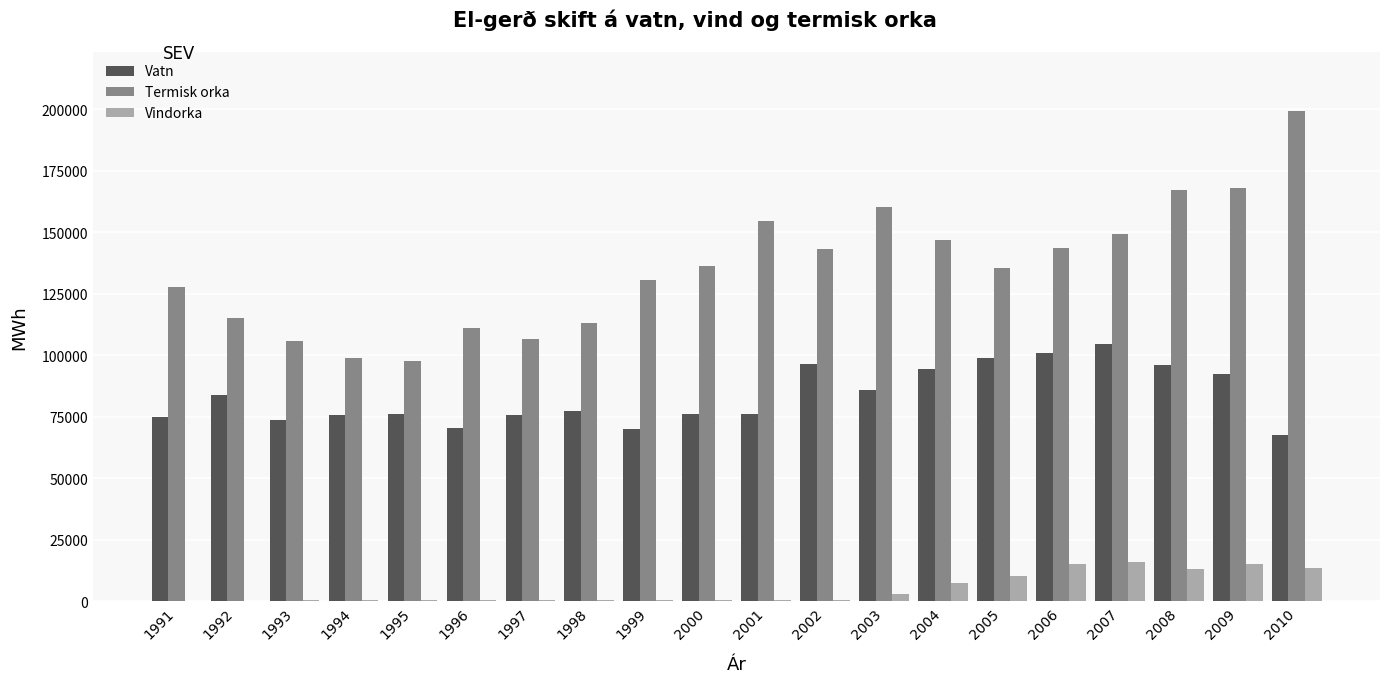

Between 1991 and 2002, which series saw the biggest shift?

Vatn